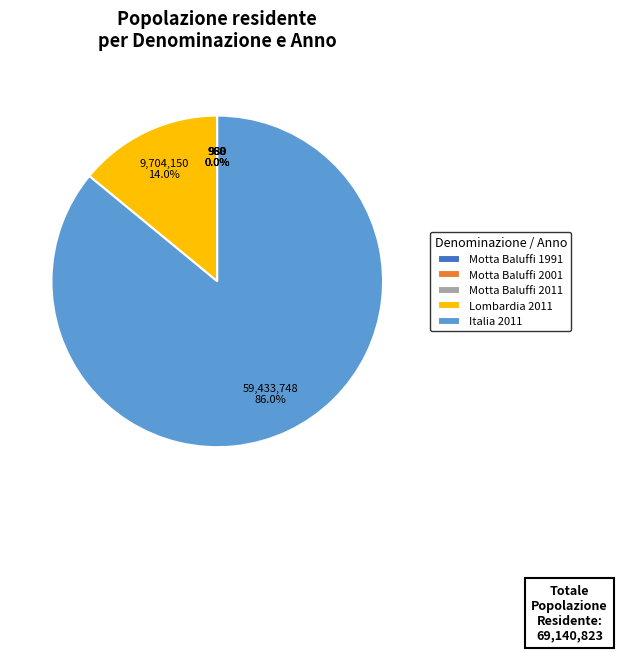

Which slice is the largest?

Italia 2011